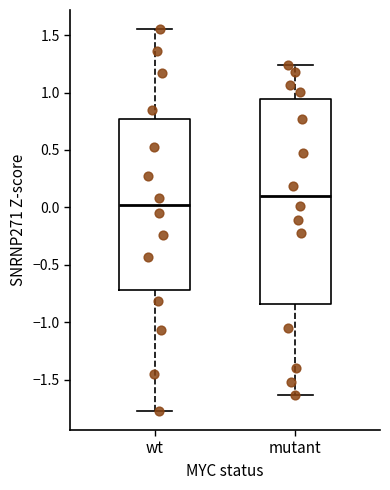

Comparing the boxes themselves (not the whiskers), which one is the tallest?

mutant